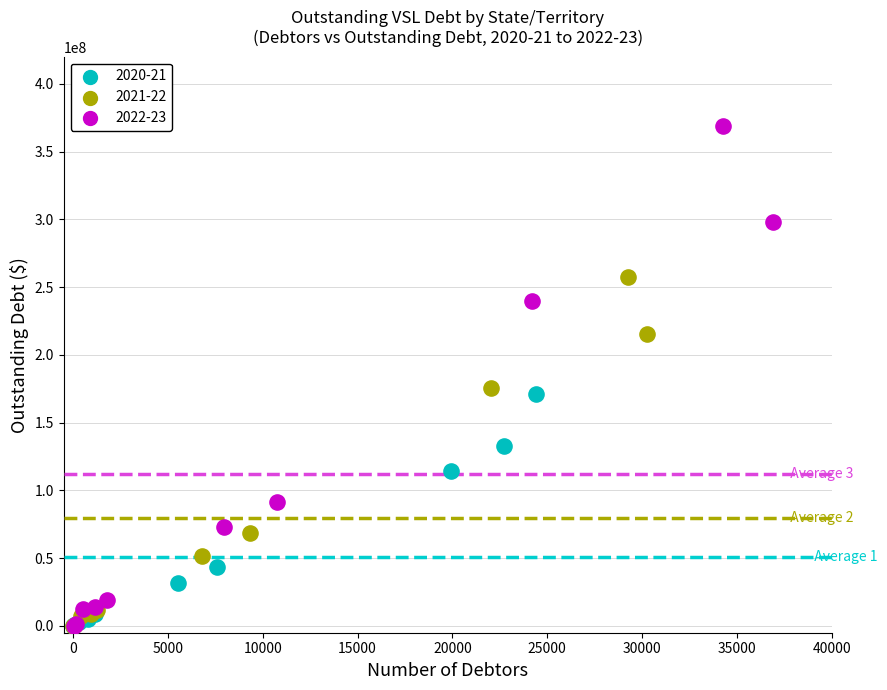

Which series has the largest Y range (max minus min)?

2022-23